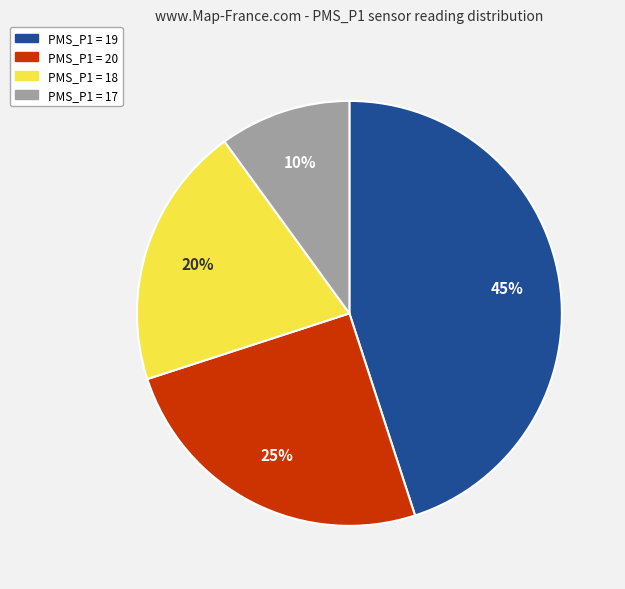

To the nearest percent, what portion does PMS_P1 = 19 represent?

45%